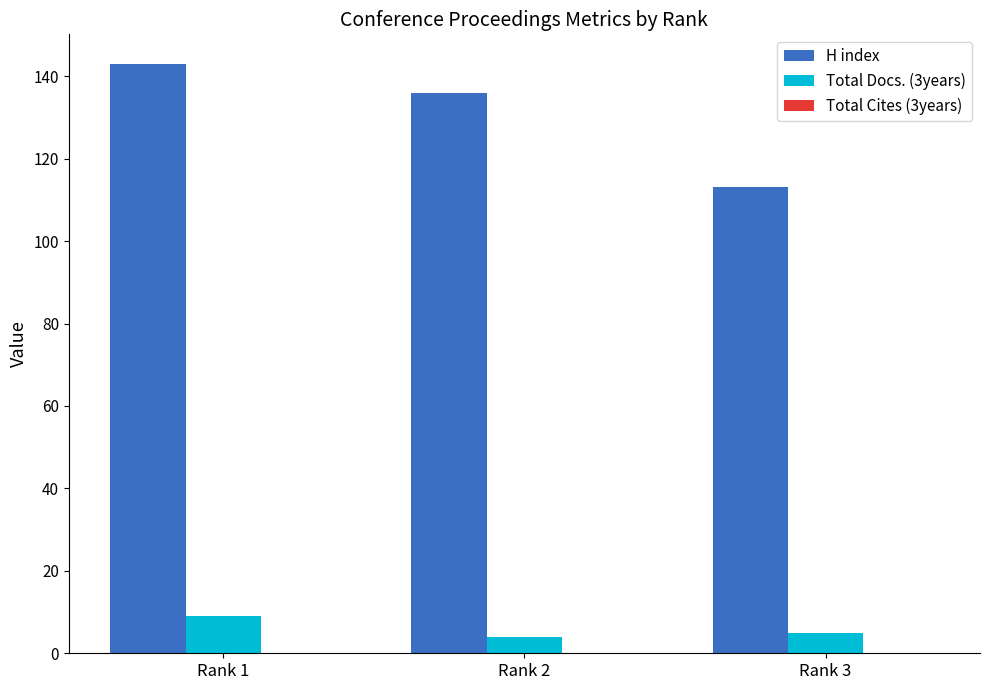

Between Rank 2 and Rank 3, which series saw the biggest shift?

H index